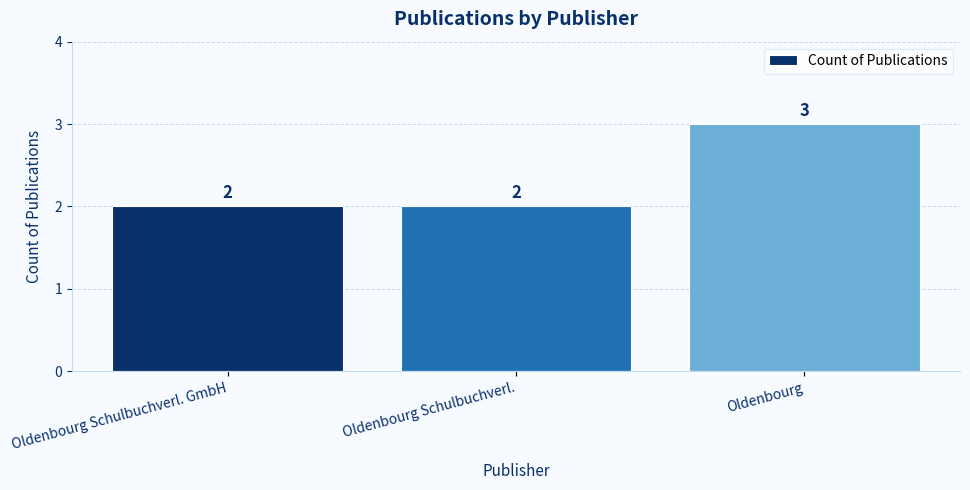

What is the ratio of the value at Oldenbourg Schulbuchverl. GmbH to the value at Oldenbourg Schulbuchverl.?

1.0